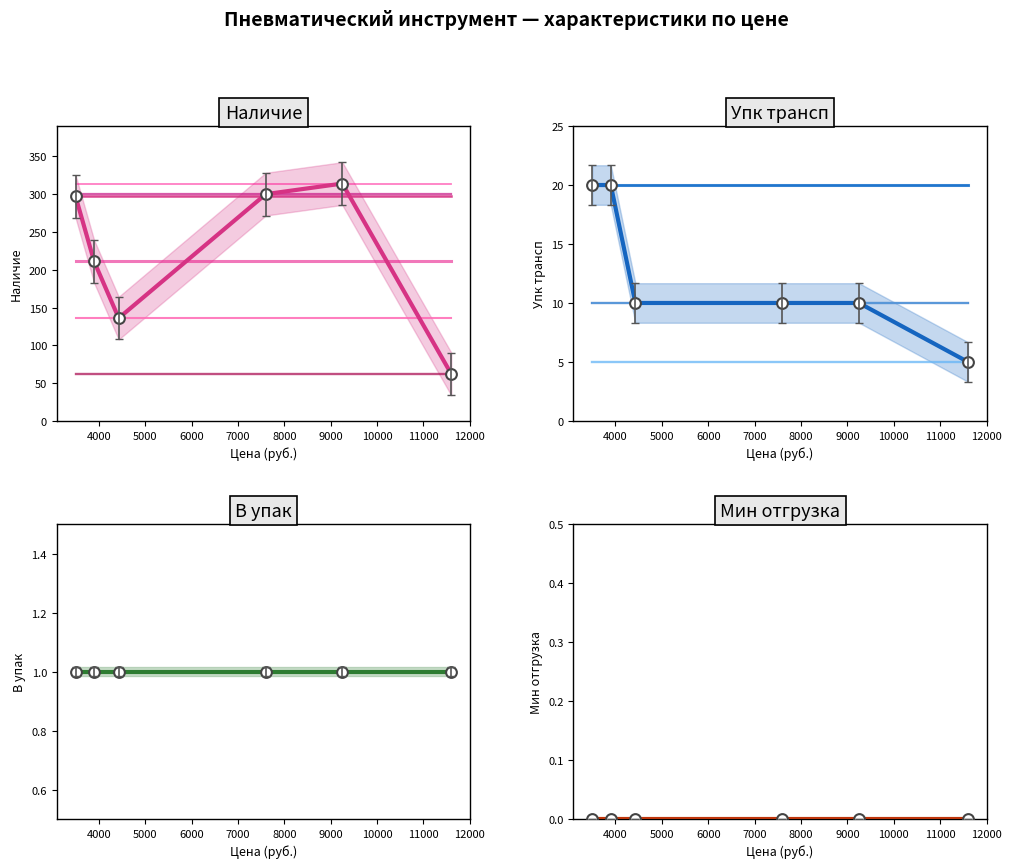

Which series reaches the maximum Y coordinate?

Наличие